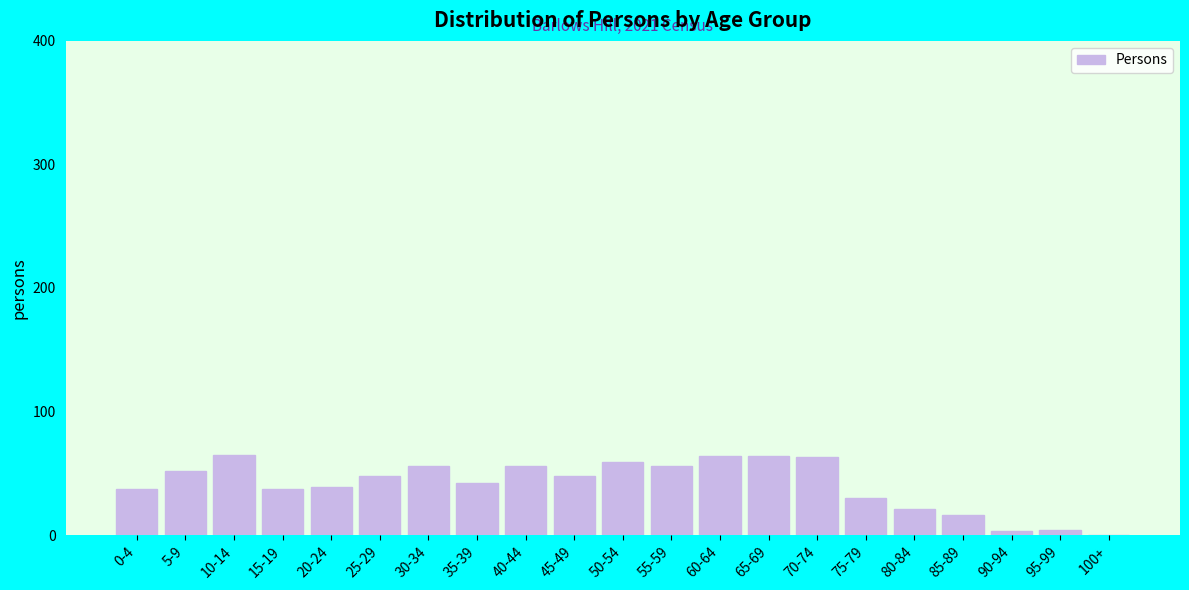

What is the ratio of the value at 70-74 to the value at 35-39?

1.5